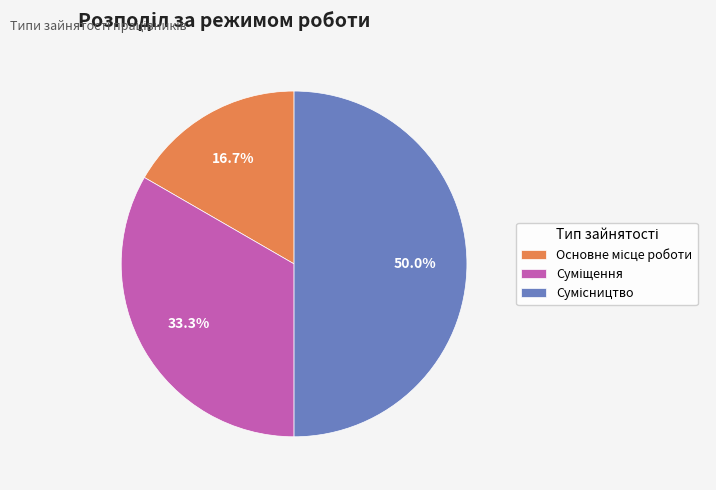

How many slices are in this pie chart?

3